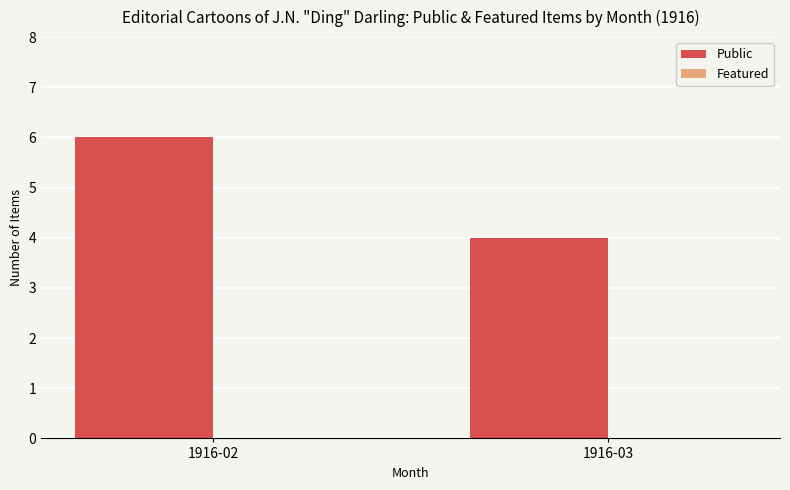

Does the chart contain any negative values?

No